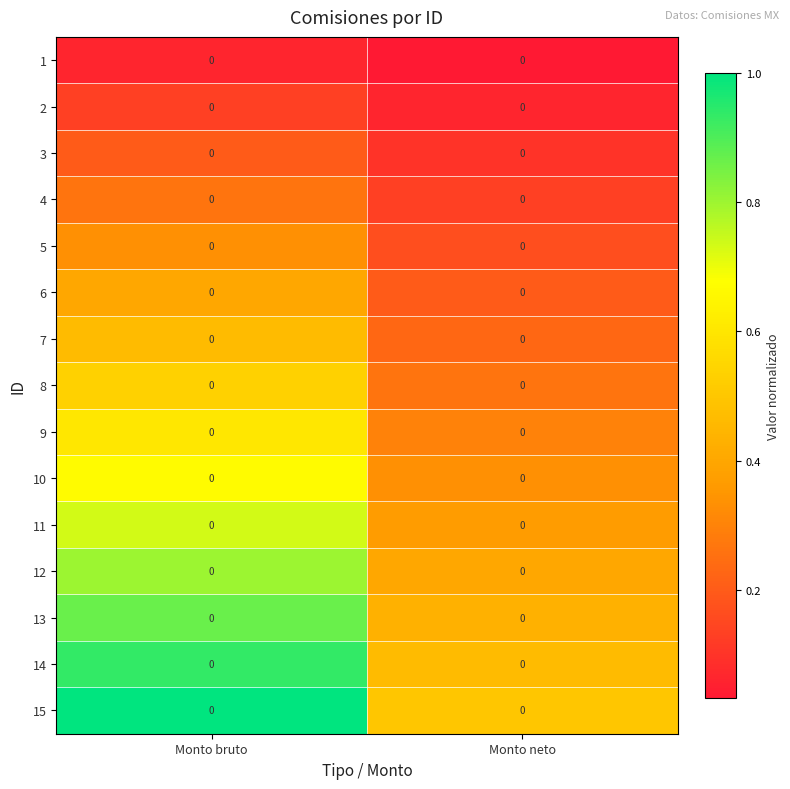

Rank the categories by 13 value from highest to lowest.

Monto bruto, Monto neto